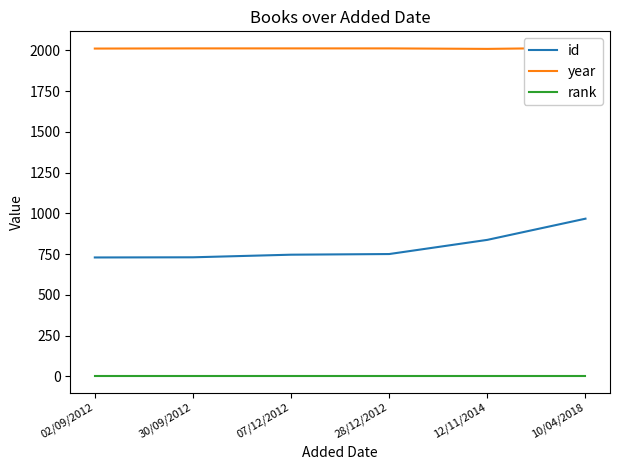

What is the total value across all series at 28/12/2012?

2763